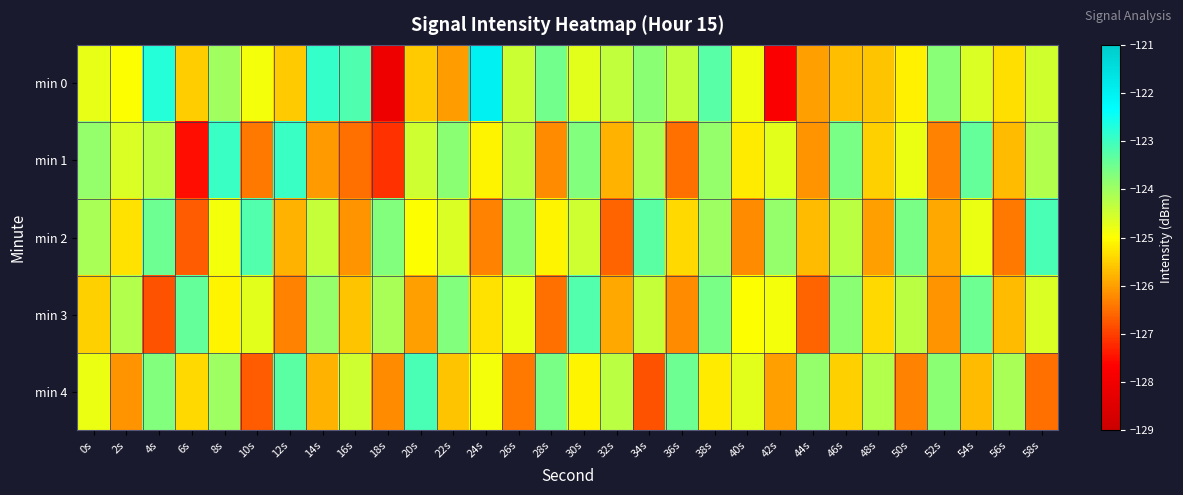

Reading left to right, what are all the values shown in this chart?

min 0: 0s=-124.8	2s=-125.0	4s=-122.7	6s=-125.5	8s=-124.0	10s=-124.9	12s=-125.5	14s=-122.9	16s=-123.2	18s=-128.1	20s=-125.5	22s=-126.0	24s=-122.0	26s=-124.5	28s=-123.6	30s=-124.7	32s=-124.4	34s=-123.8	36s=-124.4	38s=-123.3	40s=-124.8	42s=-127.8	44s=-126.0	46s=-125.7	48s=-125.6	50s=-125.1	52s=-123.8	54s=-124.6	56s=-125.3	58s=-124.5
min 1: 0s=-123.9	2s=-124.6	4s=-124.3	6s=-127.5	8s=-122.9	10s=-126.4	12s=-123.0	14s=-126.0	16s=-126.5	18s=-127.1	20s=-124.5	22s=-123.8	24s=-125.1	26s=-124.3	28s=-126.2	30s=-123.7	32s=-125.8	34s=-124.1	36s=-126.5	38s=-123.9	40s=-125.2	42s=-124.7	44s=-126.1	46s=-123.6	48s=-125.5	50s=-124.8	52s=-126.3	54s=-123.4	56s=-125.7	58s=-124.2
min 2: 0s=-124.1	2s=-125.3	4s=-123.5	6s=-126.7	8s=-124.9	10s=-123.2	12s=-125.8	14s=-124.4	16s=-126.1	18s=-123.7	20s=-125.0	22s=-124.6	24s=-126.3	26s=-123.8	28s=-125.1	30s=-124.5	32s=-126.6	34s=-123.3	36s=-125.4	38s=-124.0	40s=-126.2	42s=-123.9	44s=-125.7	46s=-124.3	48s=-126.0	50s=-123.6	52s=-125.9	54s=-124.8	56s=-126.4	58s=-123.1
min 3: 0s=-125.5	2s=-124.2	4s=-126.8	6s=-123.4	8s=-125.1	10s=-124.7	12s=-126.3	14s=-123.9	16s=-125.6	18s=-124.1	20s=-126.0	22s=-123.7	24s=-125.3	26s=-124.8	28s=-126.5	30s=-123.2	32s=-125.9	34s=-124.4	36s=-126.2	38s=-123.6	40s=-125.0	42s=-124.9	44s=-126.6	46s=-123.8	48s=-125.4	50s=-124.3	52s=-126.1	54s=-123.5	56s=-125.7	58s=-124.6
min 4: 0s=-124.8	2s=-126.1	4s=-123.7	6s=-125.4	8s=-124.0	10s=-126.7	12s=-123.3	14s=-125.8	16s=-124.5	18s=-126.2	20s=-123.1	22s=-125.6	24s=-124.9	26s=-126.4	28s=-123.6	30s=-125.1	32s=-124.3	34s=-126.8	36s=-123.5	38s=-125.2	40s=-124.7	42s=-126.0	44s=-123.9	46s=-125.5	48s=-124.2	50s=-126.3	52s=-123.8	54s=-125.7	56s=-124.1	58s=-126.5